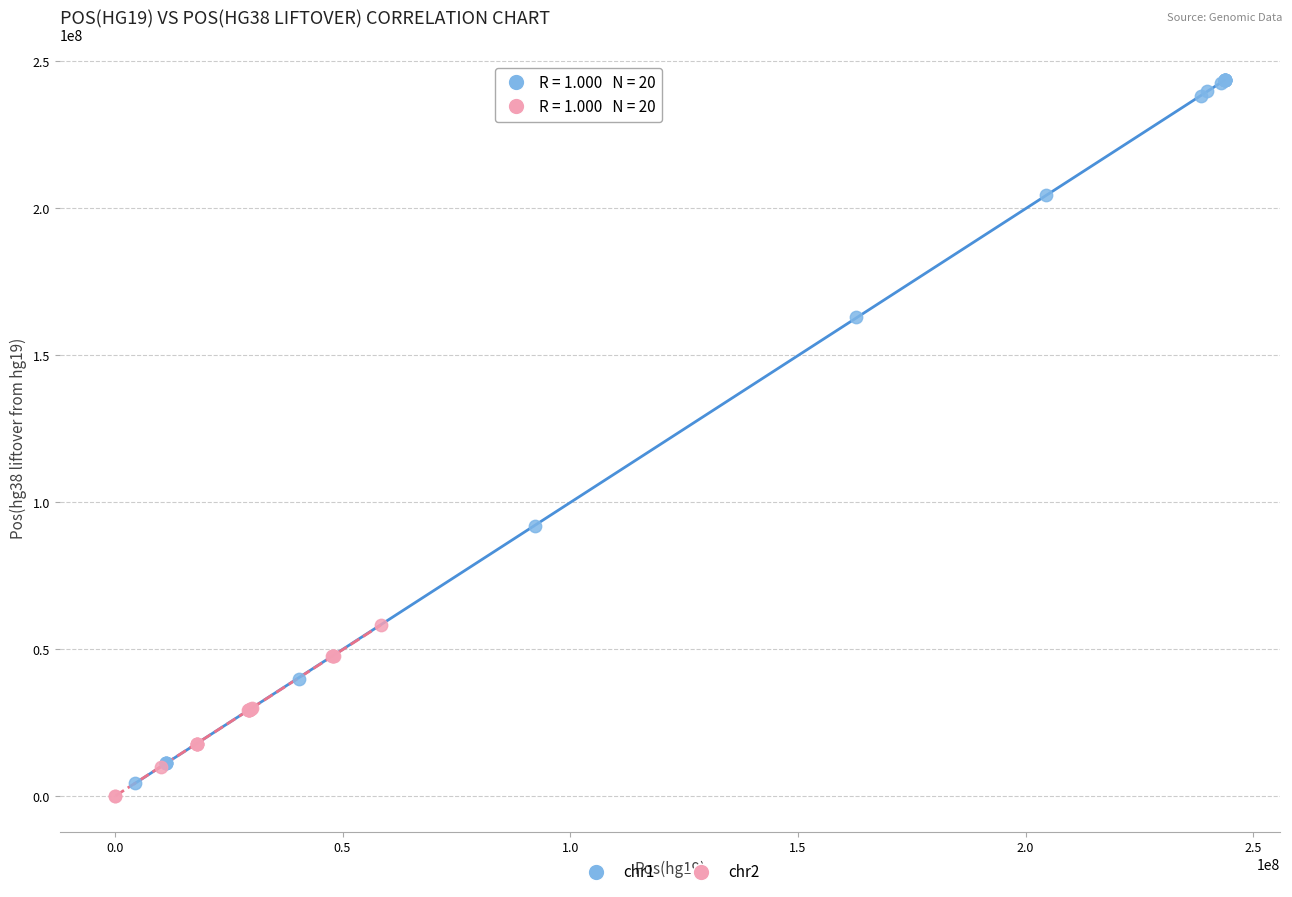

What are all the series names shown in the legend?

chr1, chr2